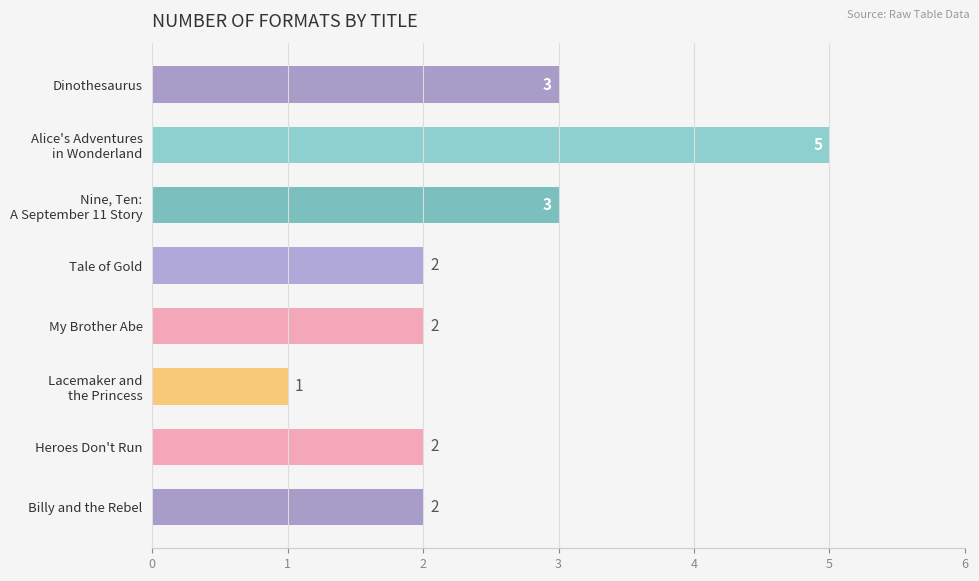

How many values are between 2 and 3?

6